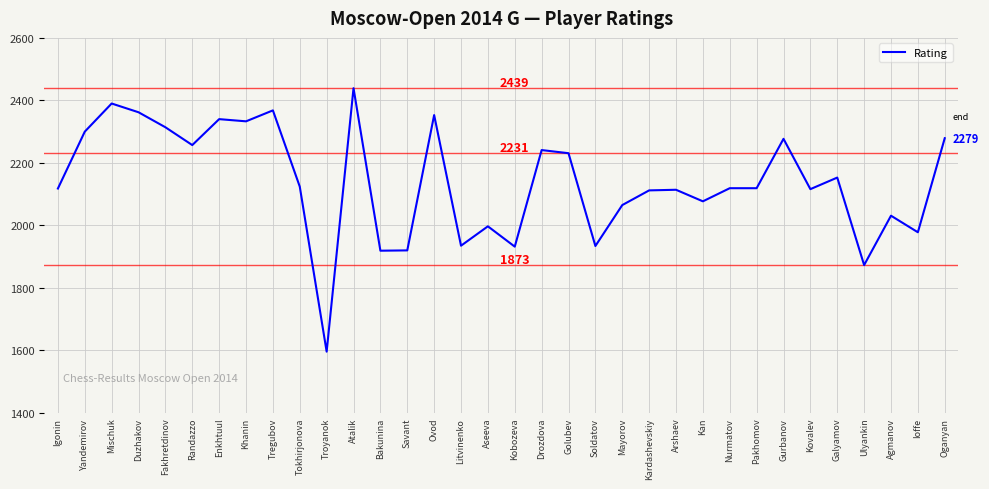

Which label corresponds to the smallest value in the chart?

Troyanok